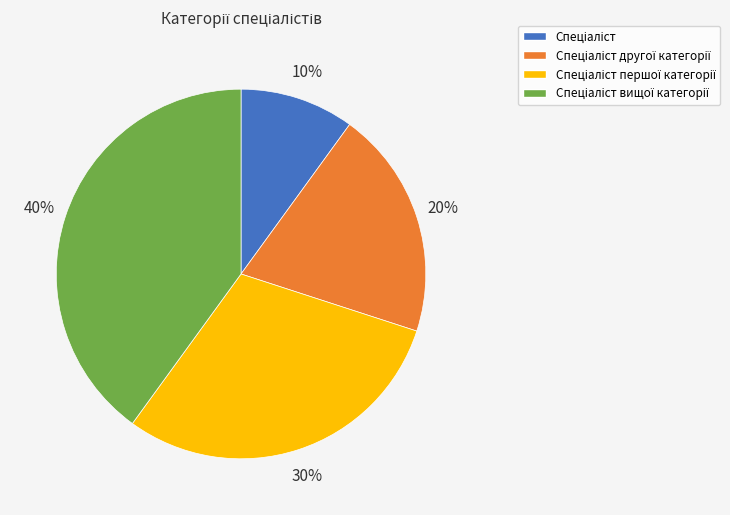

How many slices are in this pie chart?

4